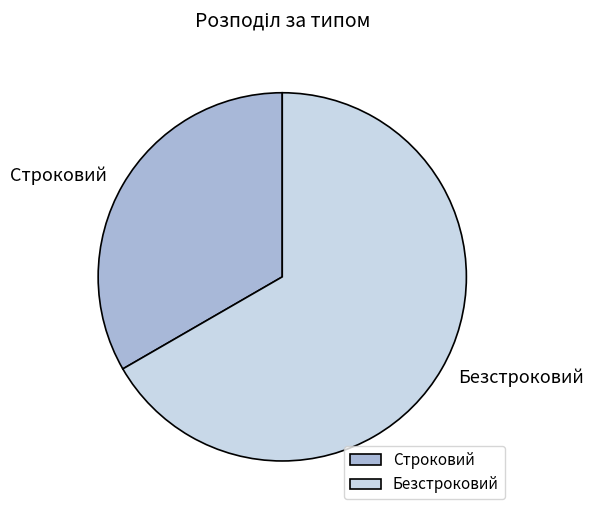

Which slice is the smallest?

Строковий